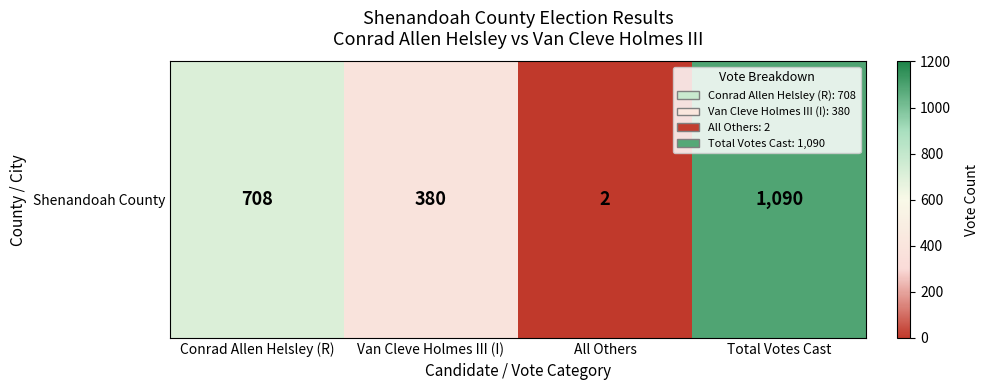

List the labels in order of value, smallest first.

All Others, Van Cleve Holmes III (I), Conrad Allen Helsley (R), Total Votes Cast